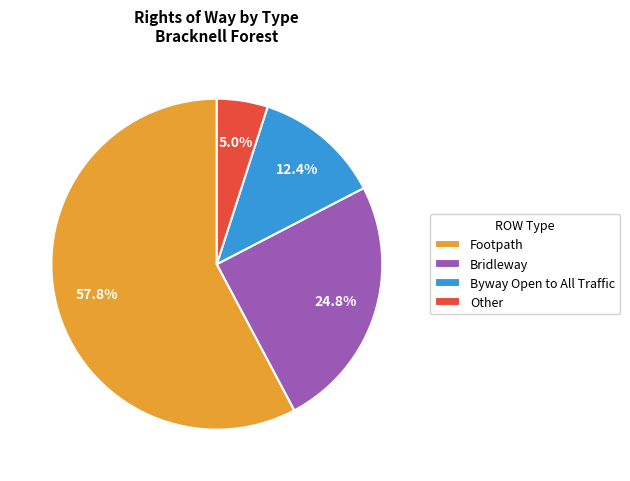

The Other slice represents 14% of the pie. True or false?

False